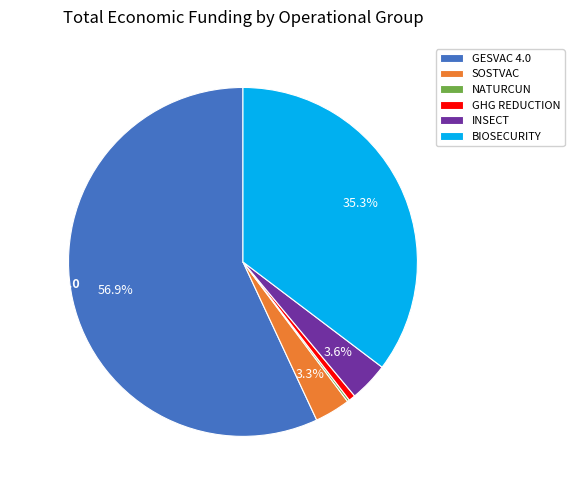

True or false: INSECT accounts for 4% of the total.

True